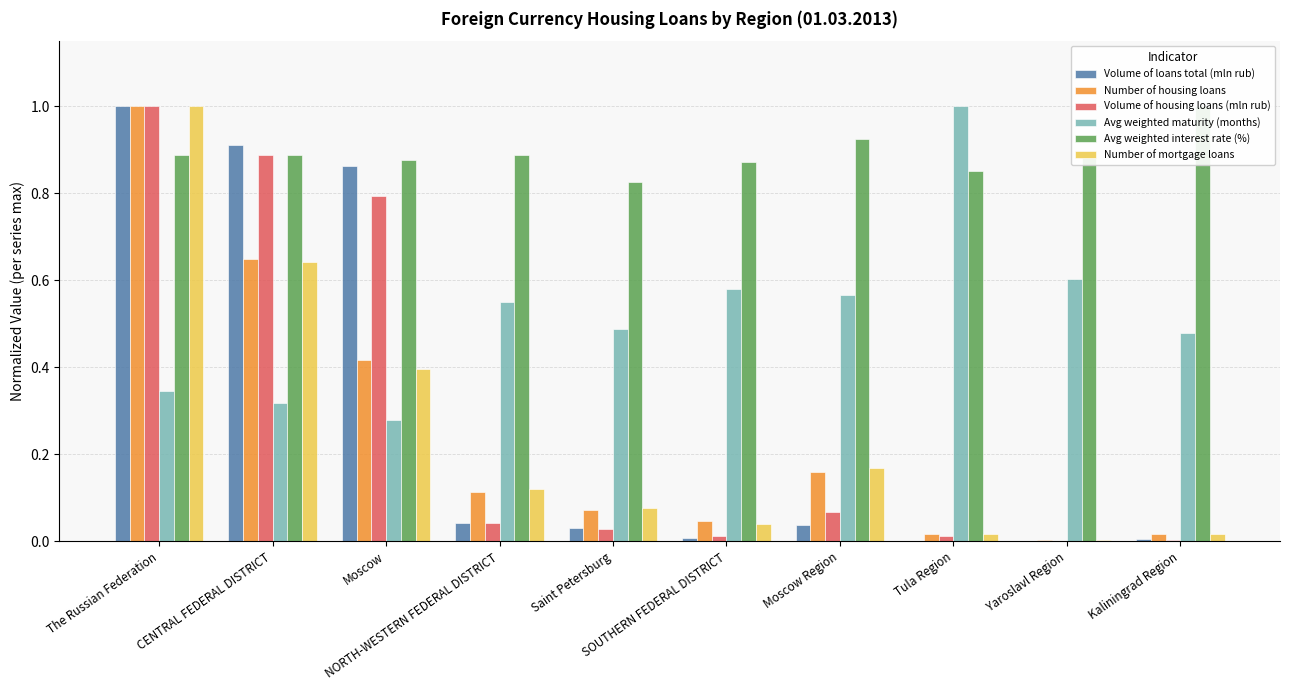

The value of Number of mortgage loans at CENTRAL FEDERAL DISTRICT is 1.1. True or false?

False